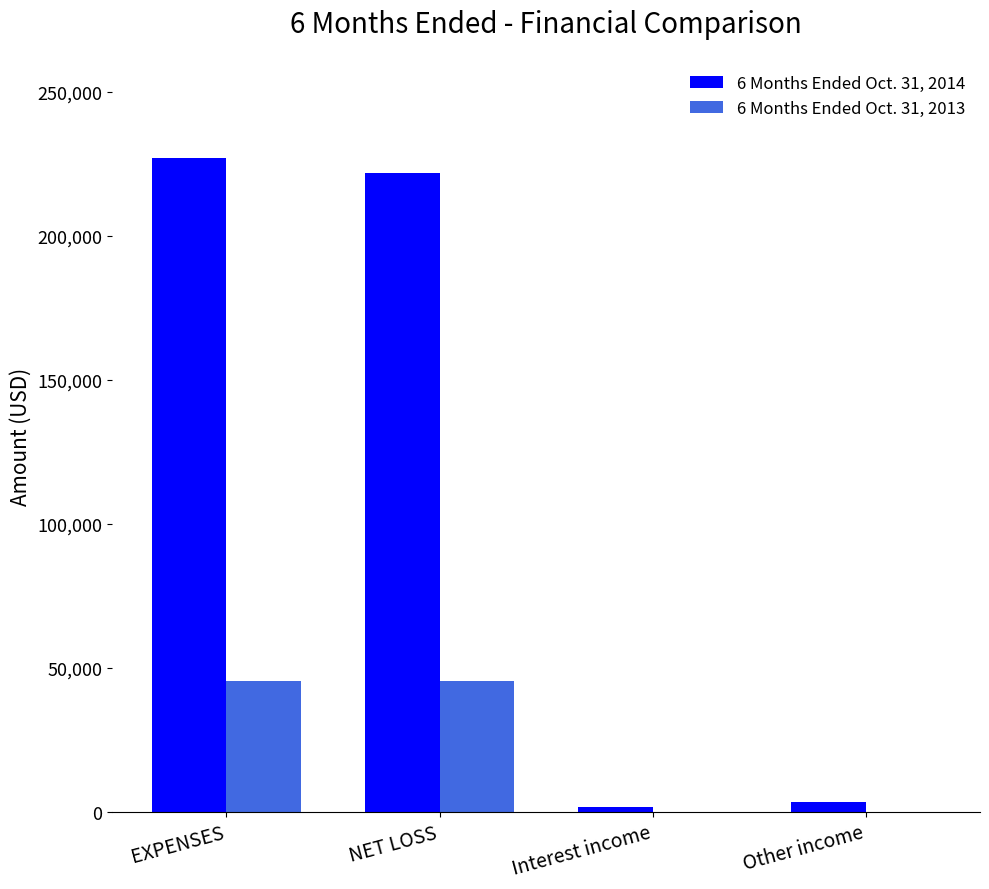

Which series has the largest total across all categories?

6 Months Ended Oct. 31, 2014